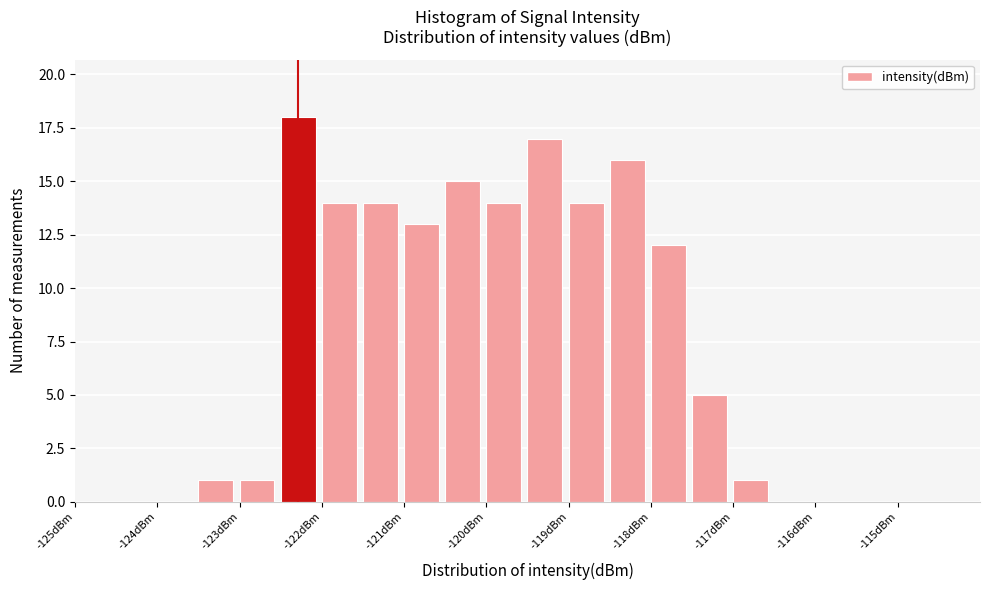

Reading left to right, transcribe this chart: for each bar, give the range it covers on the x-axis and its height. The values are not printed on the chart, so give them approximately, as read against the axis.

-125.0 to -124.5: 0
-124.5 to -124.0: 0
-124.0 to -123.5: 0
-123.5 to -123.0: 1
-123.0 to -122.5: 1
-122.5 to -122.0: 18
-122.0 to -121.5: 14
-121.5 to -121.0: 14
-121.0 to -120.5: 13
-120.5 to -120.0: 15
-120.0 to -119.5: 14
-119.5 to -119.0: 17
-119.0 to -118.5: 14
-118.5 to -118.0: 16
-118.0 to -117.5: 12
-117.5 to -117.0: 5
-117.0 to -116.5: 1
-116.5 to -116.0: 0
-116.0 to -115.5: 0
-115.5 to -115.0: 0
-115.0 to -114.5: 0
-114.5 to -114.0: 0